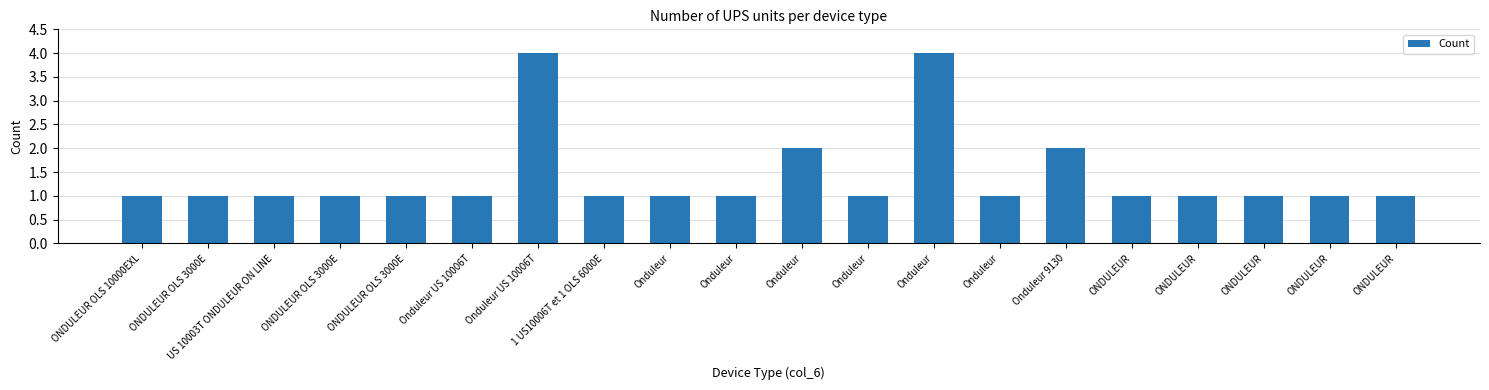

Count the number of data series in this chart.

1